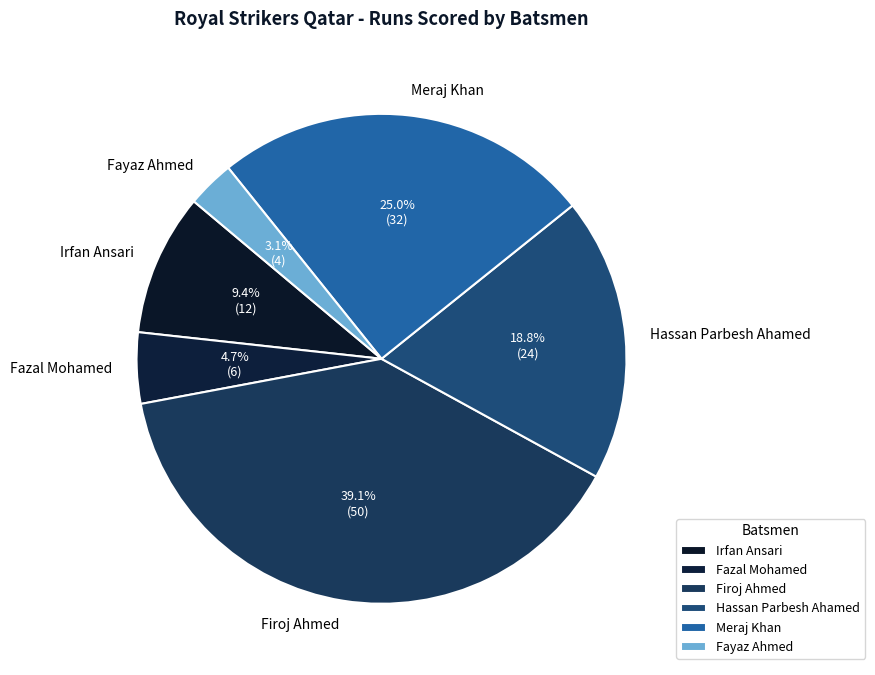

Which has a higher value, Irfan Ansari or Fayaz Ahmed?

Irfan Ansari